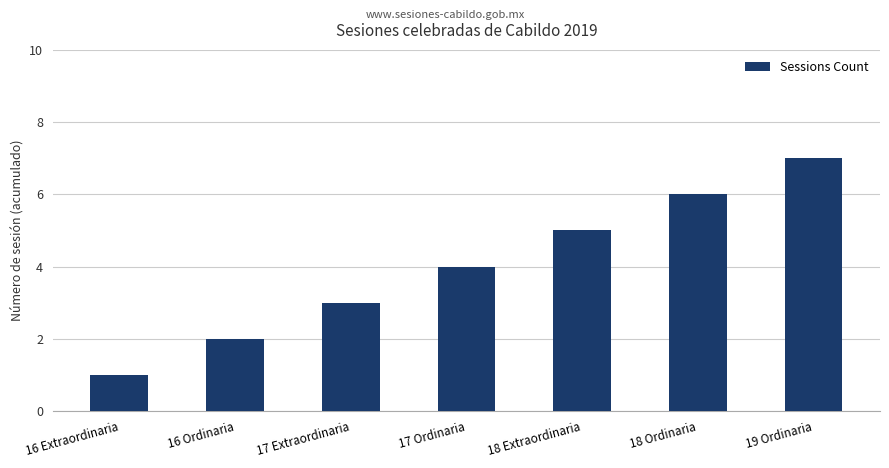

What is the value of the 4th bar from the left?

4